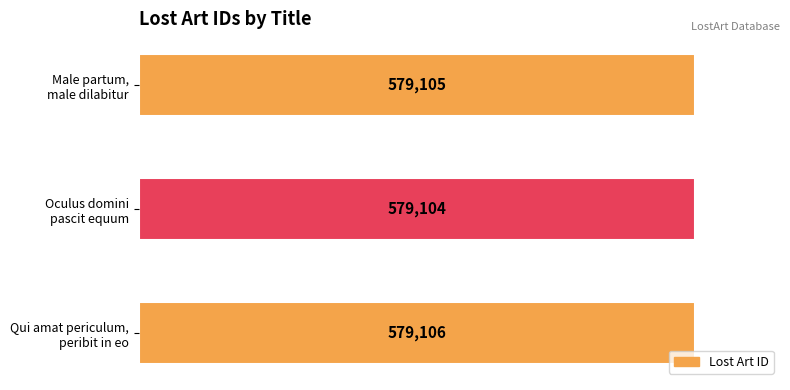

Reading top to bottom, what are all the values shown in this chart?

579105	579104	579106